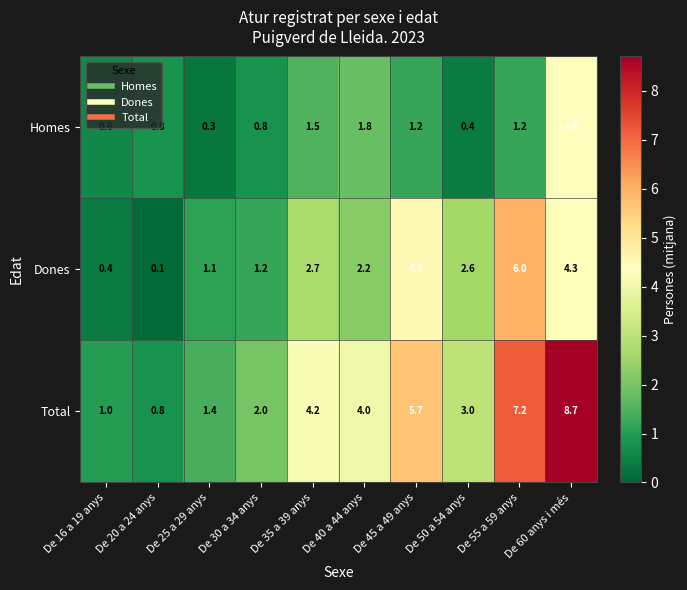

What is the spread (max minus min) of values at De 16 a 19 anys?

0.6